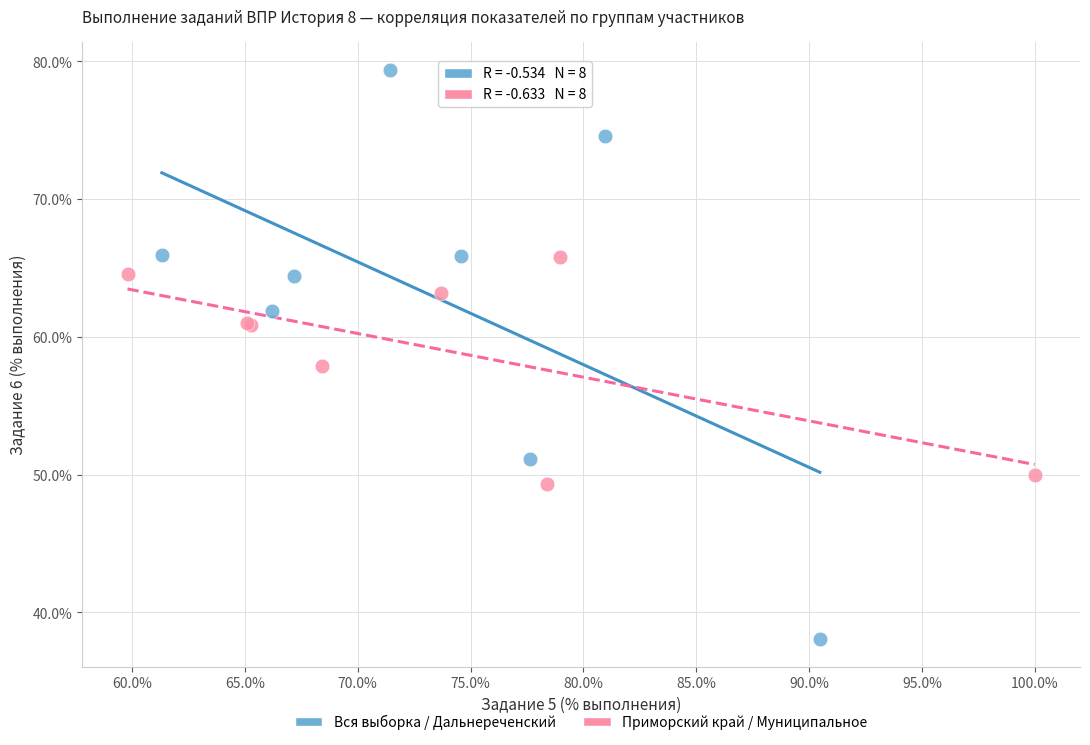

Which series contains the highest Y value?

Вся выборка / Дальнереченский